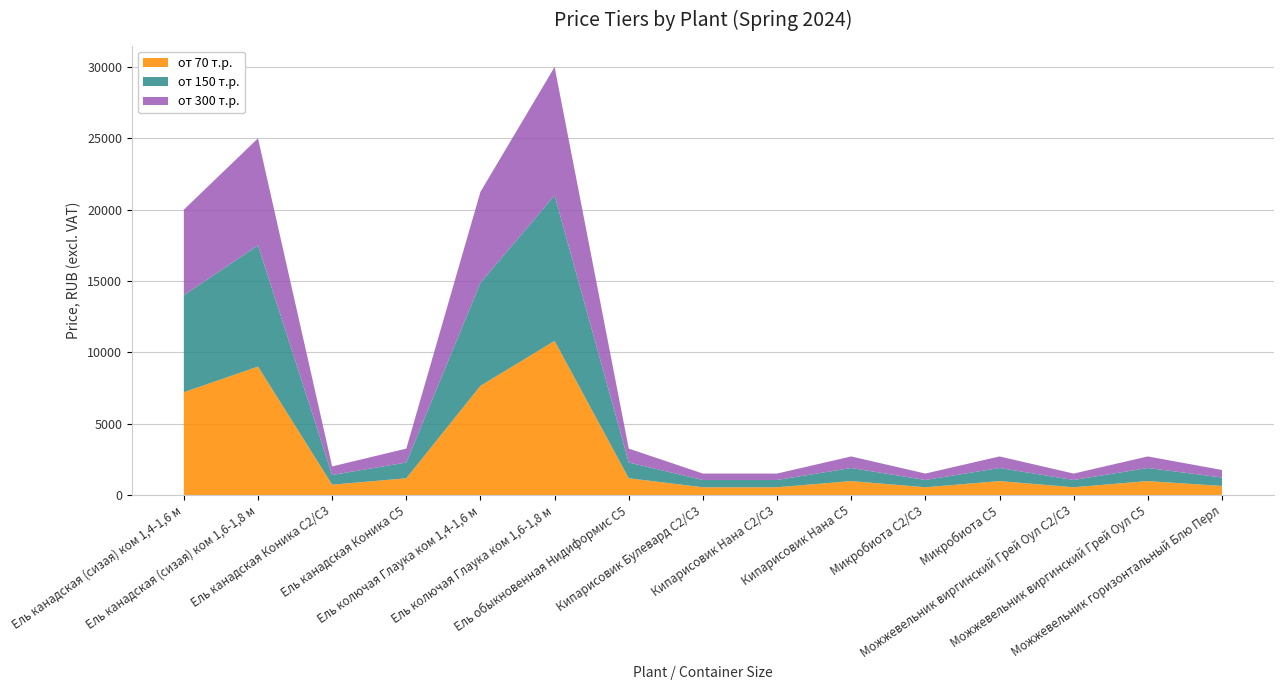

Reading left to right, what are all the values shown in this chart?

от 70 т.р.: Ель канадская (сизая) ком 1,4-1,6 м=7200	Ель канадская (сизая) ком 1,6-1,8 м=9000	Ель канадская Коника С2/С3=720	Ель канадская Коника С5=1170	Ель колючая Глаука ком 1,4-1,6 м=7650	Ель колючая Глаука ком 1,6-1,8 м=10800	Ель обыкновенная Нидиформис С5=1170	Кипарисовик Булевард С2/С3=540	Кипарисовик Нана С2/С3=540	Кипарисовик Нана С5=972	Микробиота С2/С3=540	Микробиота С5=972	Можжевельник виргинский Грей Оул С2/С3=540	Можжевельник виргинский Грей Оул С5=972	Можжевельник горизонтальный Блю Перл=630
от 150 т.р.: Ель канадская (сизая) ком 1,4-1,6 м=6800	Ель канадская (сизая) ком 1,6-1,8 м=8500	Ель канадская Коника С2/С3=680	Ель канадская Коника С5=1105	Ель колючая Глаука ком 1,4-1,6 м=7225	Ель колючая Глаука ком 1,6-1,8 м=10200	Ель обыкновенная Нидиформис С5=1105	Кипарисовик Булевард С2/С3=510	Кипарисовик Нана С2/С3=510	Кипарисовик Нана С5=918	Микробиота С2/С3=510	Микробиота С5=918	Можжевельник виргинский Грей Оул С2/С3=510	Можжевельник виргинский Грей Оул С5=918	Можжевельник горизонтальный Блю Перл=595
от 300 т.р.: Ель канадская (сизая) ком 1,4-1,6 м=6000	Ель канадская (сизая) ком 1,6-1,8 м=7500	Ель канадская Коника С2/С3=600	Ель канадская Коника С5=975	Ель колючая Глаука ком 1,4-1,6 м=6375	Ель колючая Глаука ком 1,6-1,8 м=9000	Ель обыкновенная Нидиформис С5=975	Кипарисовик Булевард С2/С3=450	Кипарисовик Нана С2/С3=450	Кипарисовик Нана С5=810	Микробиота С2/С3=450	Микробиота С5=810	Можжевельник виргинский Грей Оул С2/С3=450	Можжевельник виргинский Грей Оул С5=810	Можжевельник горизонтальный Блю Перл=525